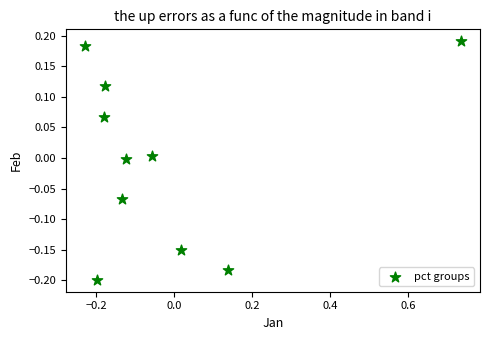

What is the range of X values (max minus min)?

1.0